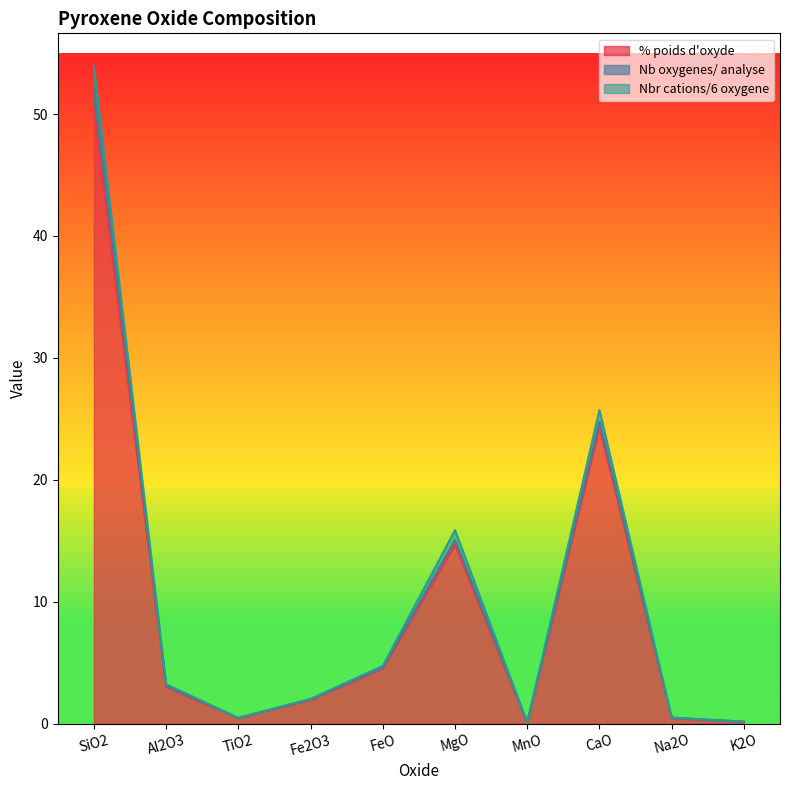

What is the sum of all Nbr cations/6 oxygene values?

106.7